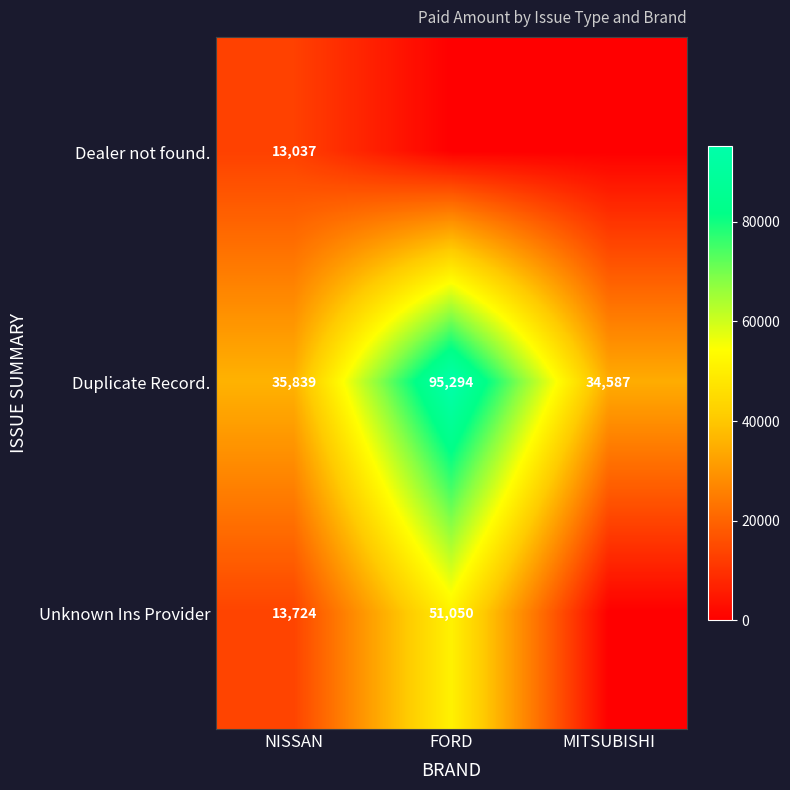

What is the average value of the Duplicate Record. series?

55240